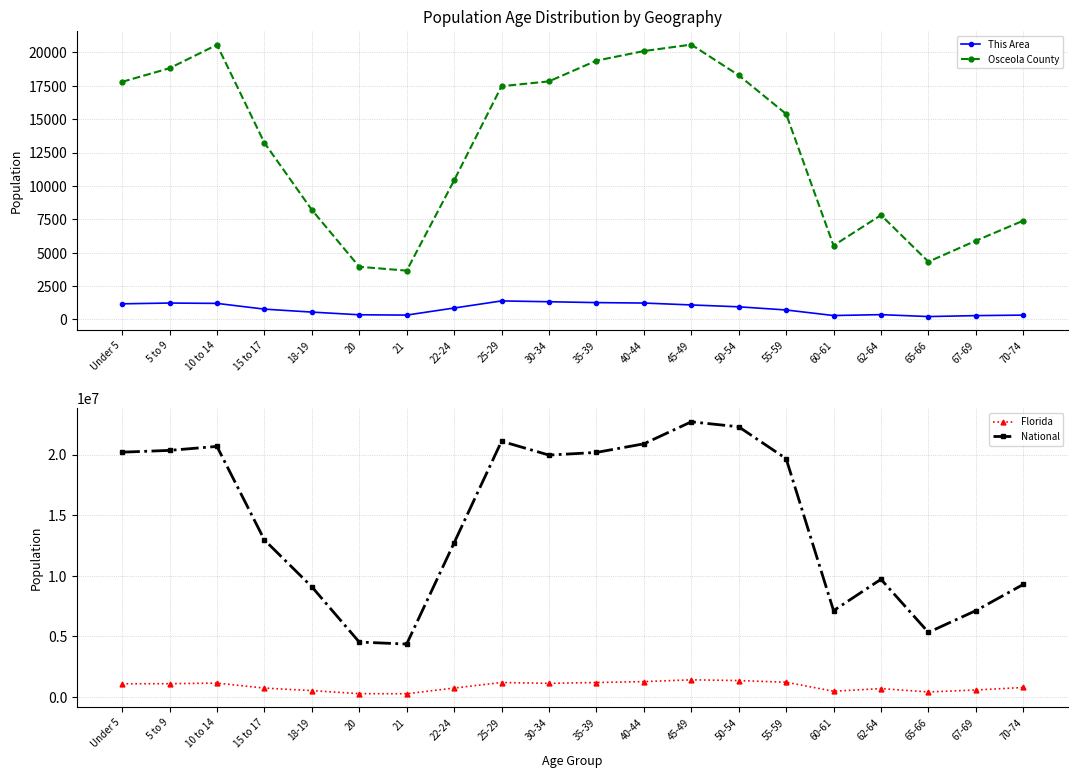

How many interior local peaks does the This Area series have?

3